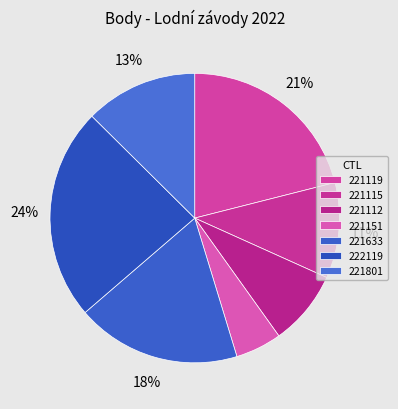

Is the sum of 221112 and 221151 greater than half?

No